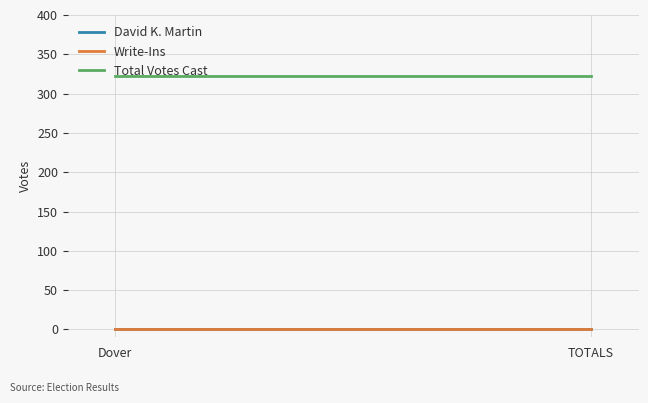

How many series are shown in this chart?

3